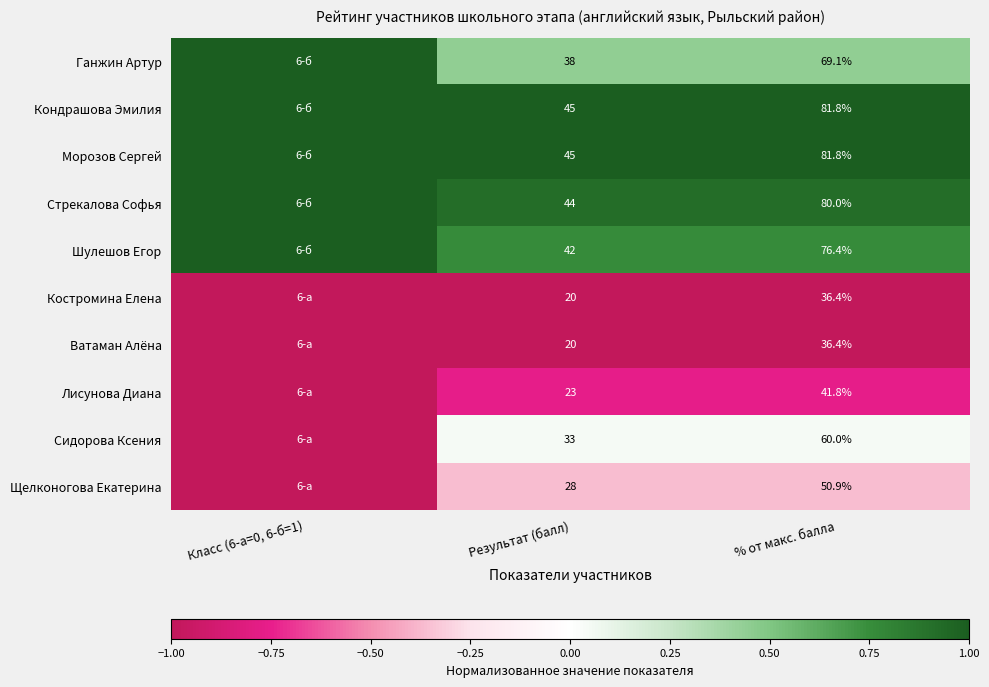

At how many categories does at least one series exceed 0?

3